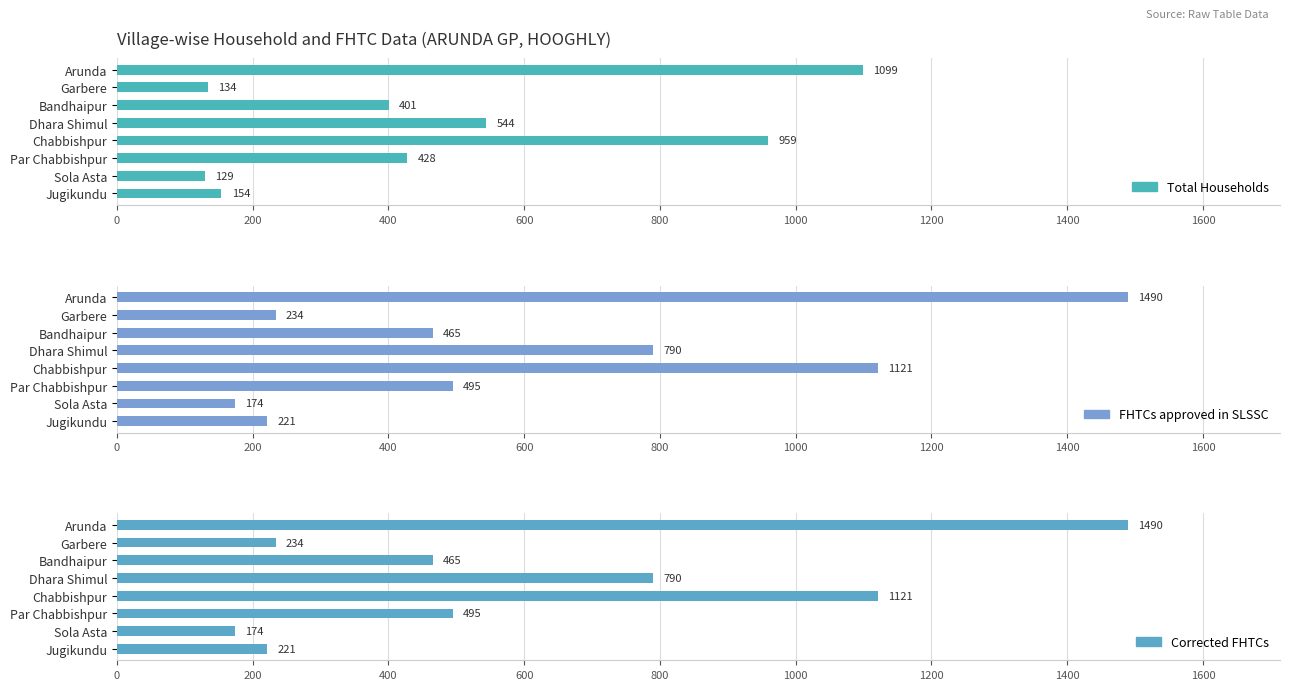

Rank the series by their maximum value, from highest to lowest.

FHTCs approved in SLSSC, Corrected FHTCs, Total Households